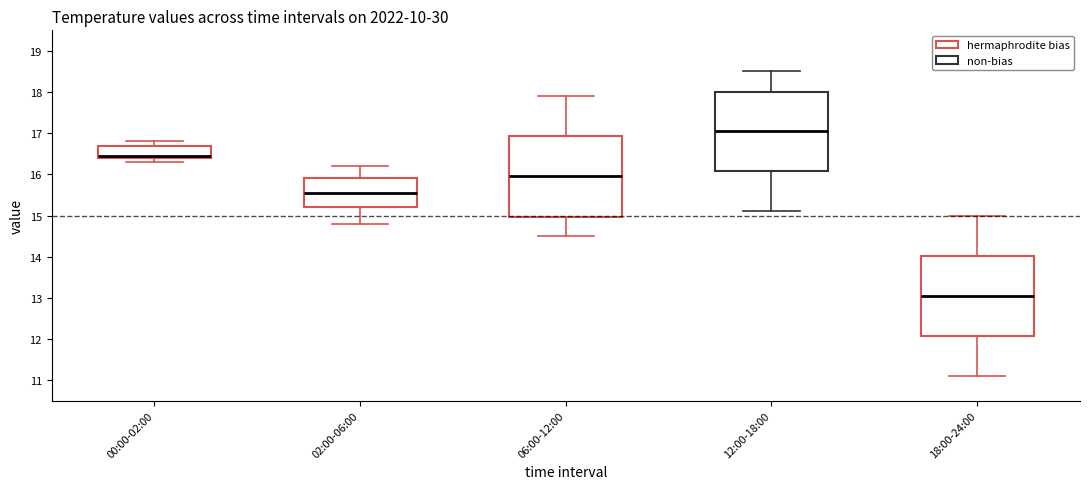

Which box's median line is the highest?

12:00-18:00